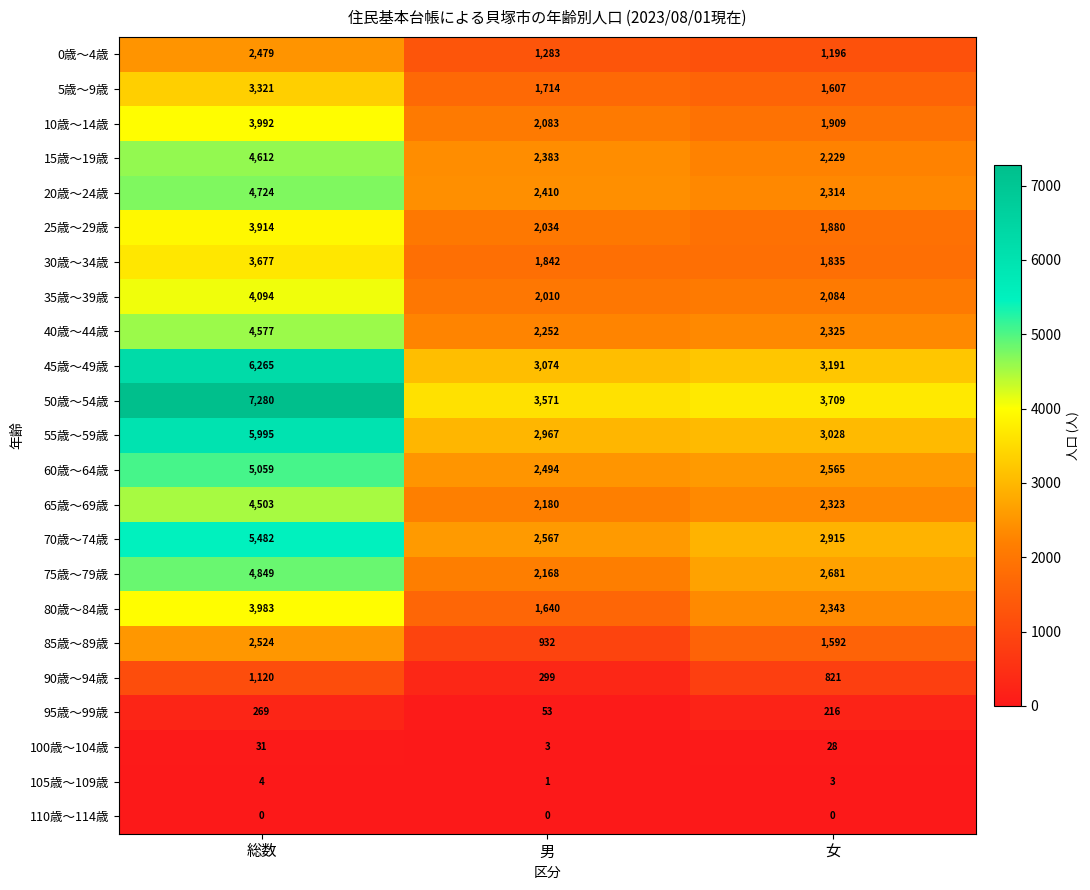

Which series has the widest spread of values?

50歳～54歳